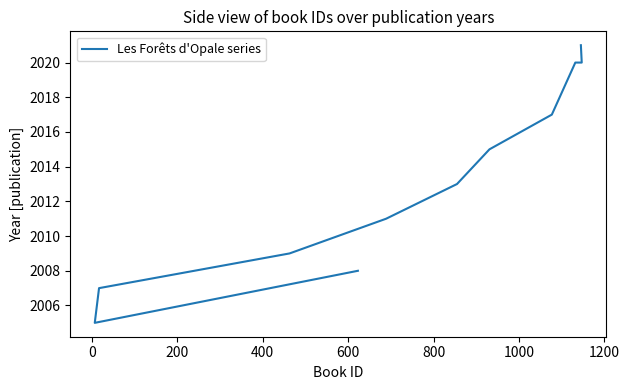

Count the number of values greater than 2013.

5